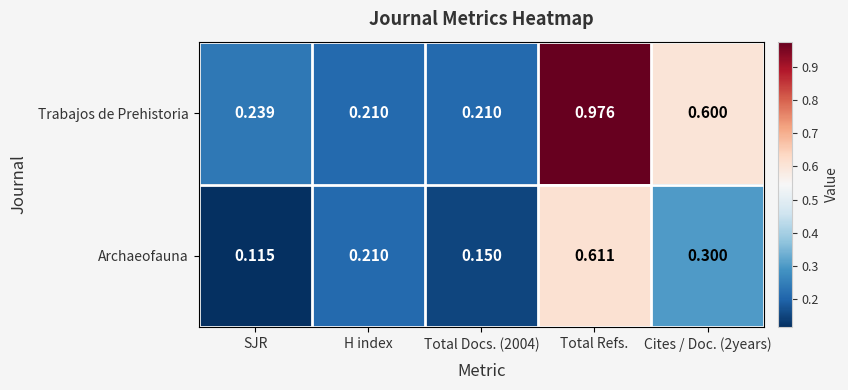

Which series has the largest total across all categories?

Trabajos de Prehistoria